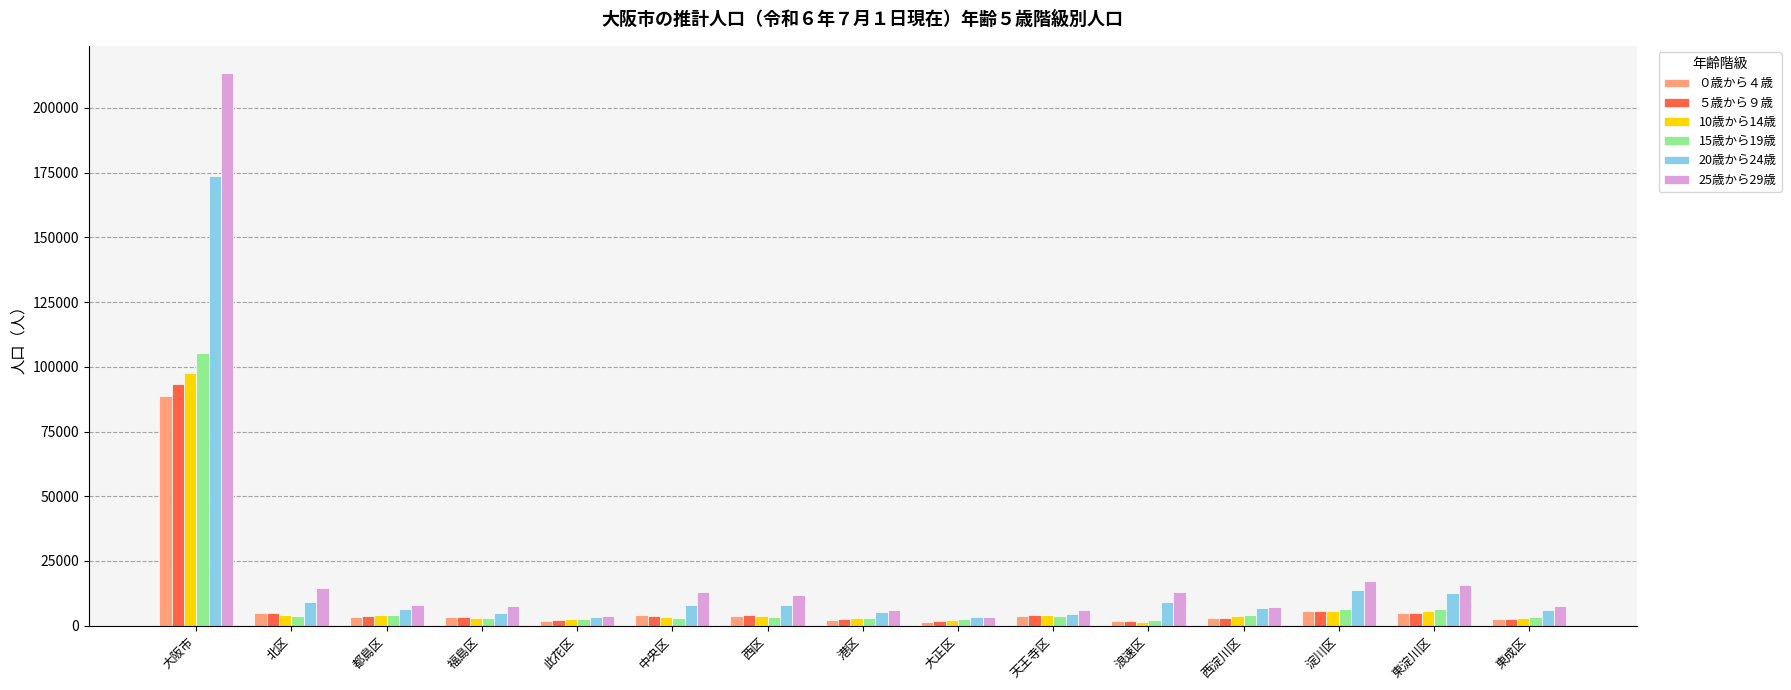

What is the lowest value of the 25歳から29歳 series?

3218